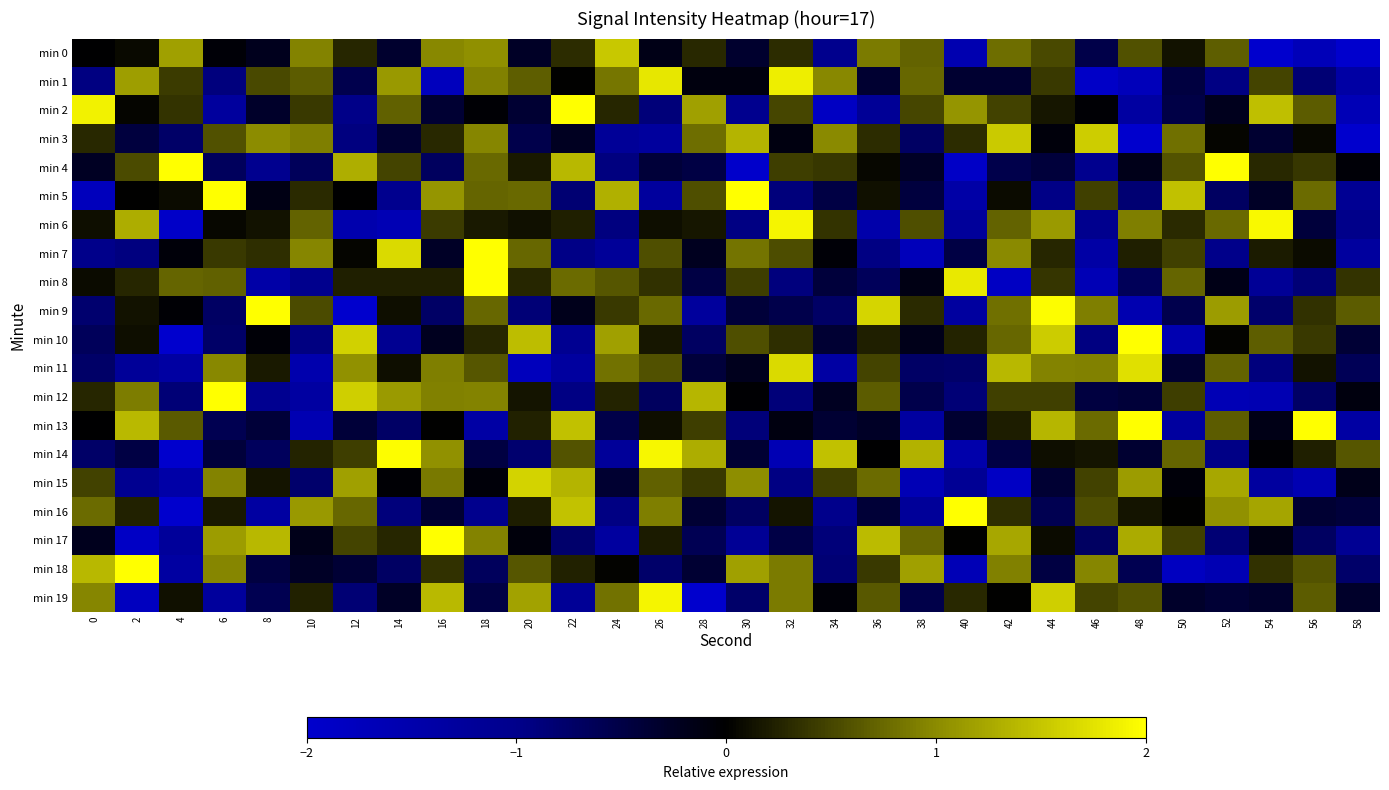

How many series are shown in this chart?

20